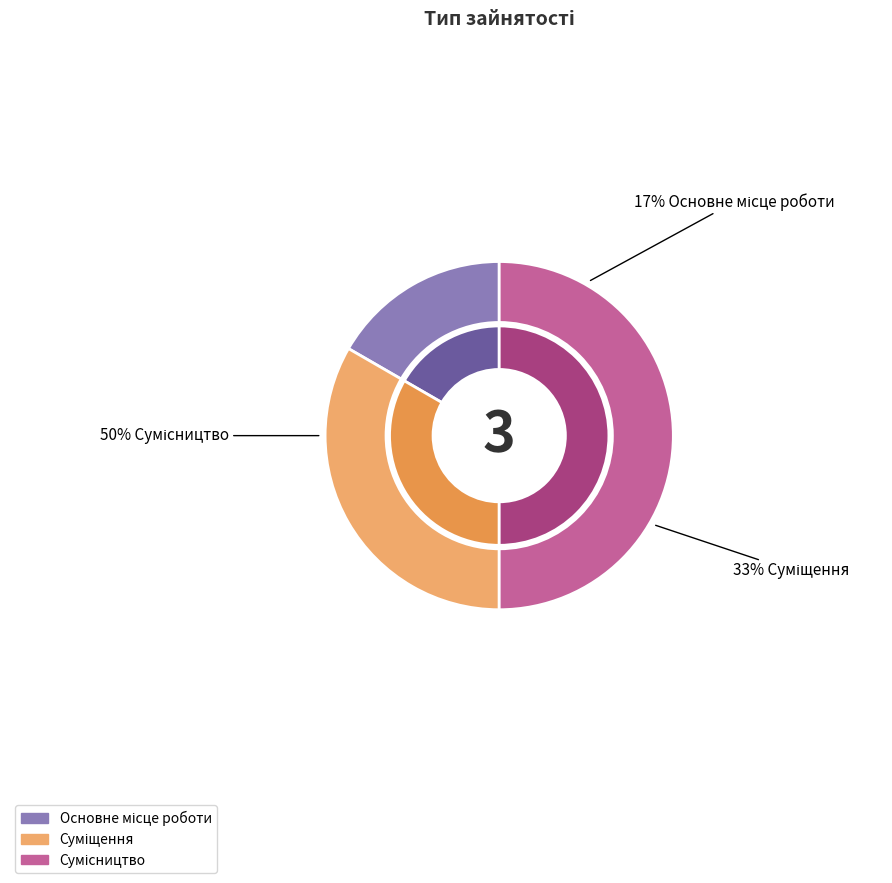

To the nearest percent, what is the average slice percentage?

33%